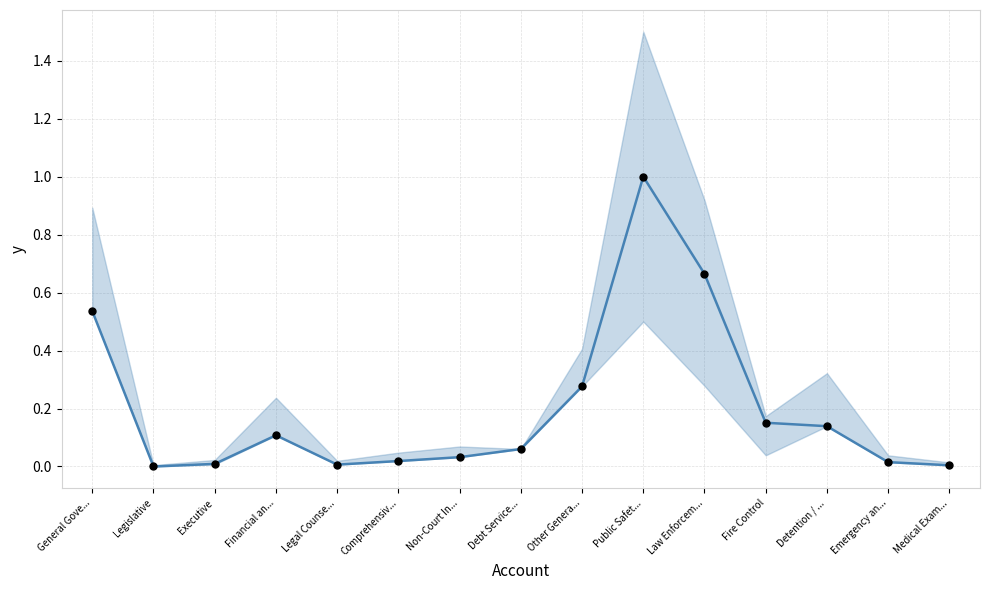

Which series has the widest spread of Y values?

Account Total (normalized)